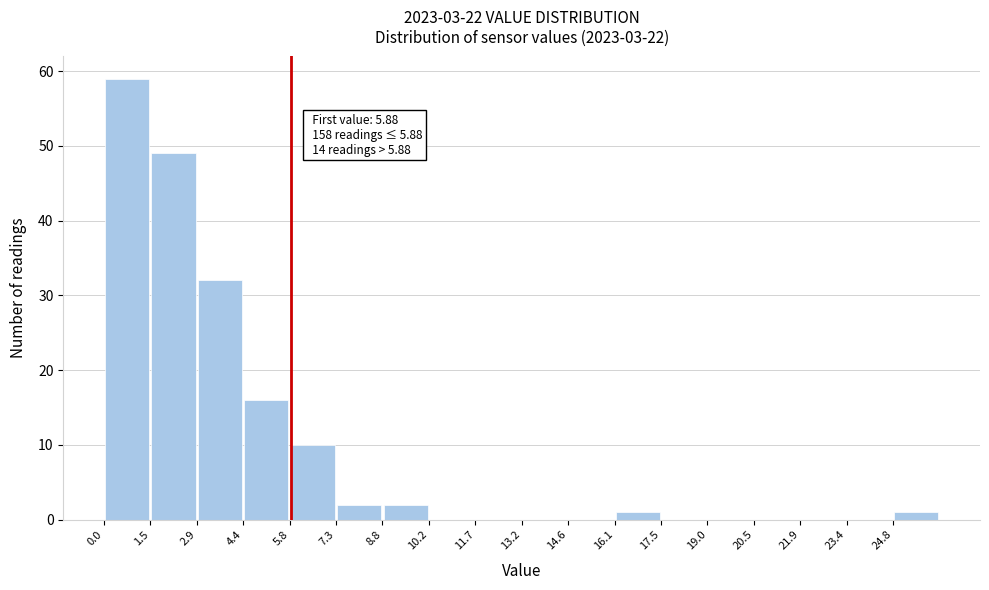

Over which range of the x-axis is the bar tallest?

0.0 to 1.4